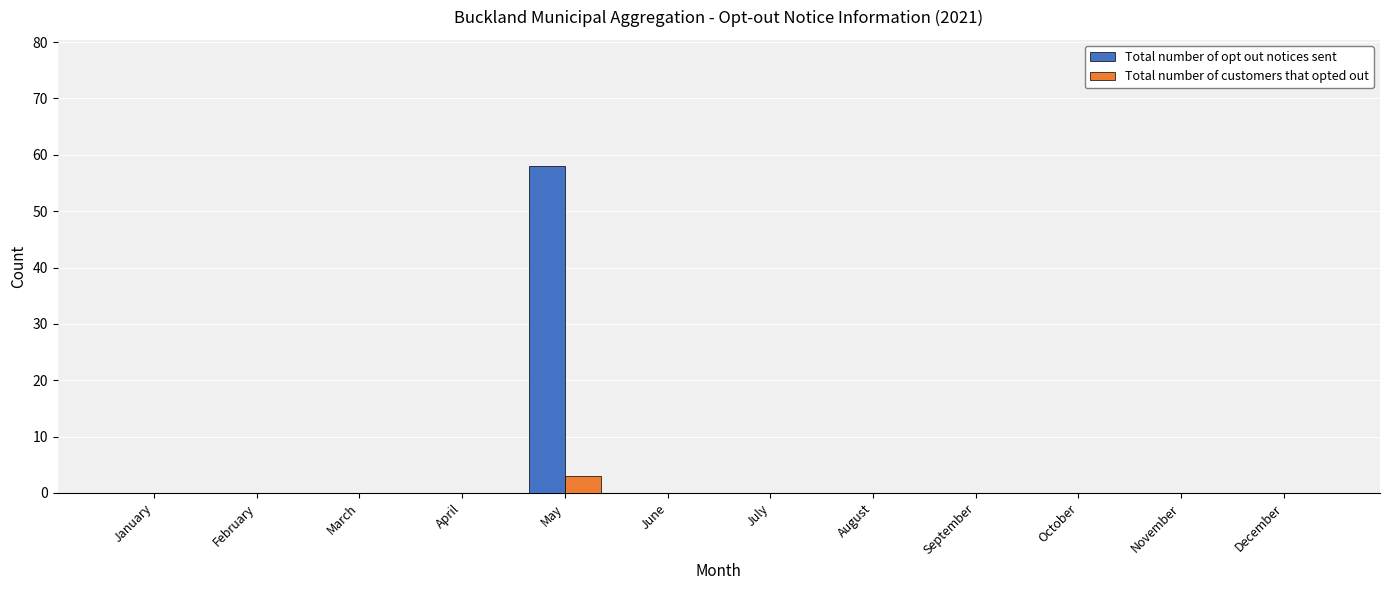

At which label does Total number of opt out notices sent reach its peak?

May